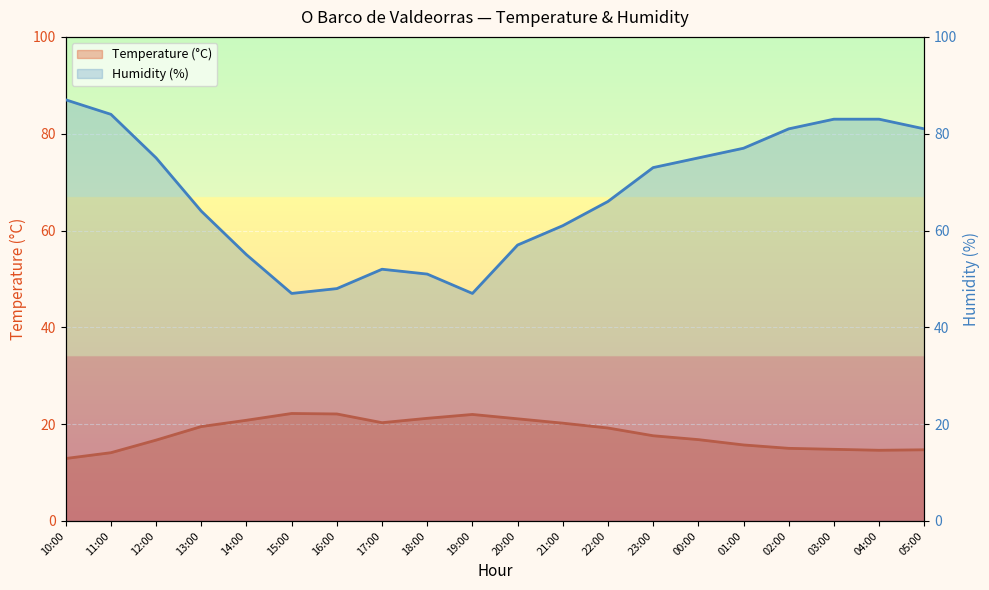

How many lines are shown in the chart?

2